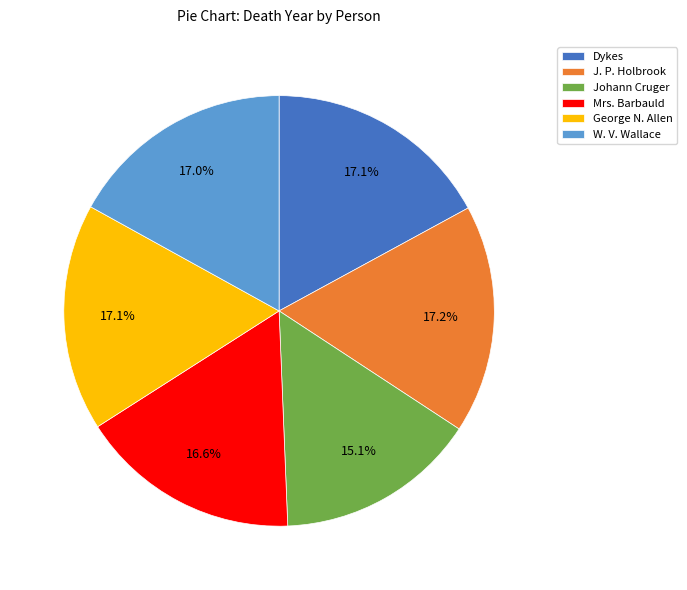

Count the number of slices in the pie.

6